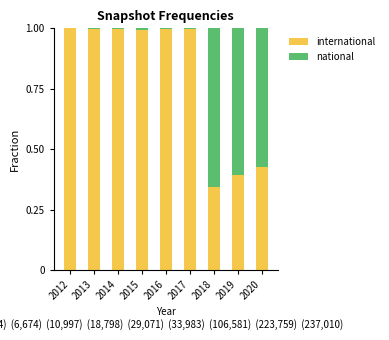

Does the chart contain stacked bars?

Yes